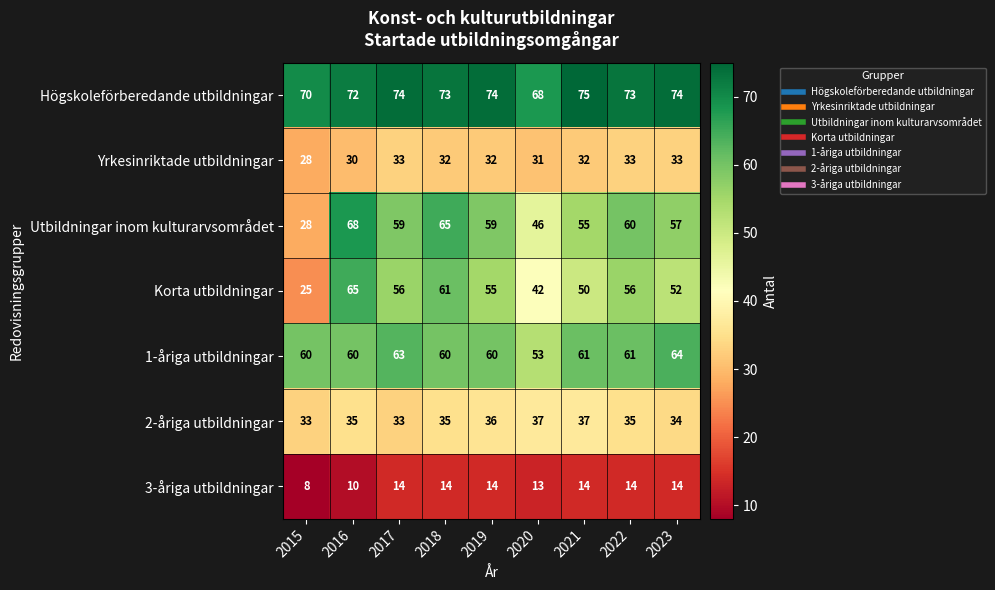

Rank the series by their maximum value, from highest to lowest.

Högskoleförberedande utbildningar, Utbildningar inom kulturarvsområdet, Korta utbildningar, 1-åriga utbildningar, 2-åriga utbildningar, Yrkesinriktade utbildningar, 3-åriga utbildningar